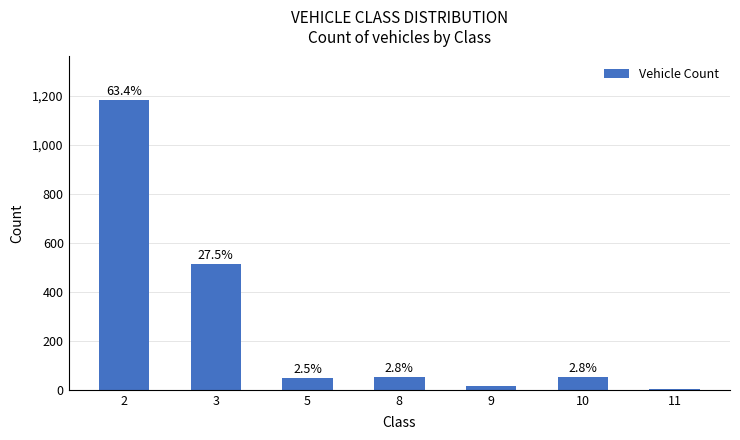

How many bars are there in total?

7